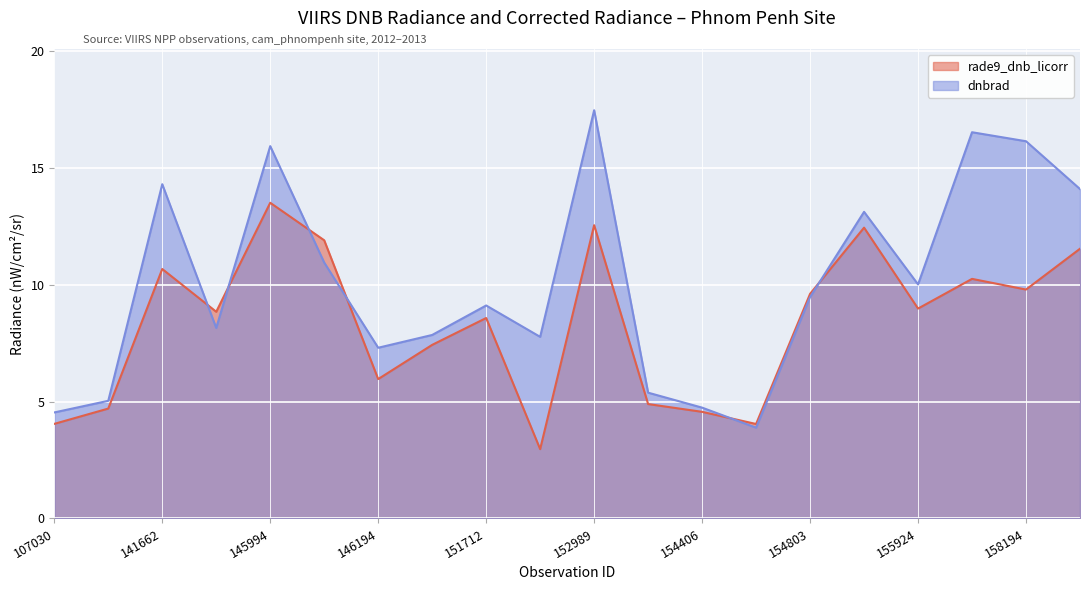

What is the difference between the second highest and minimum values in the dnbrad series?

12.6